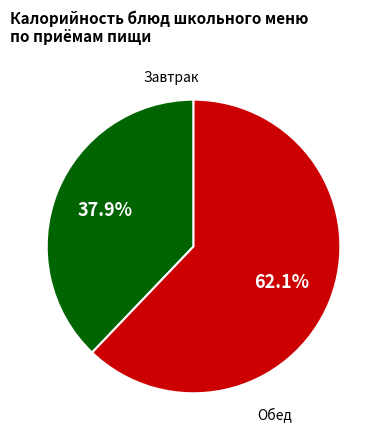

Does any single category account for the majority?

Yes